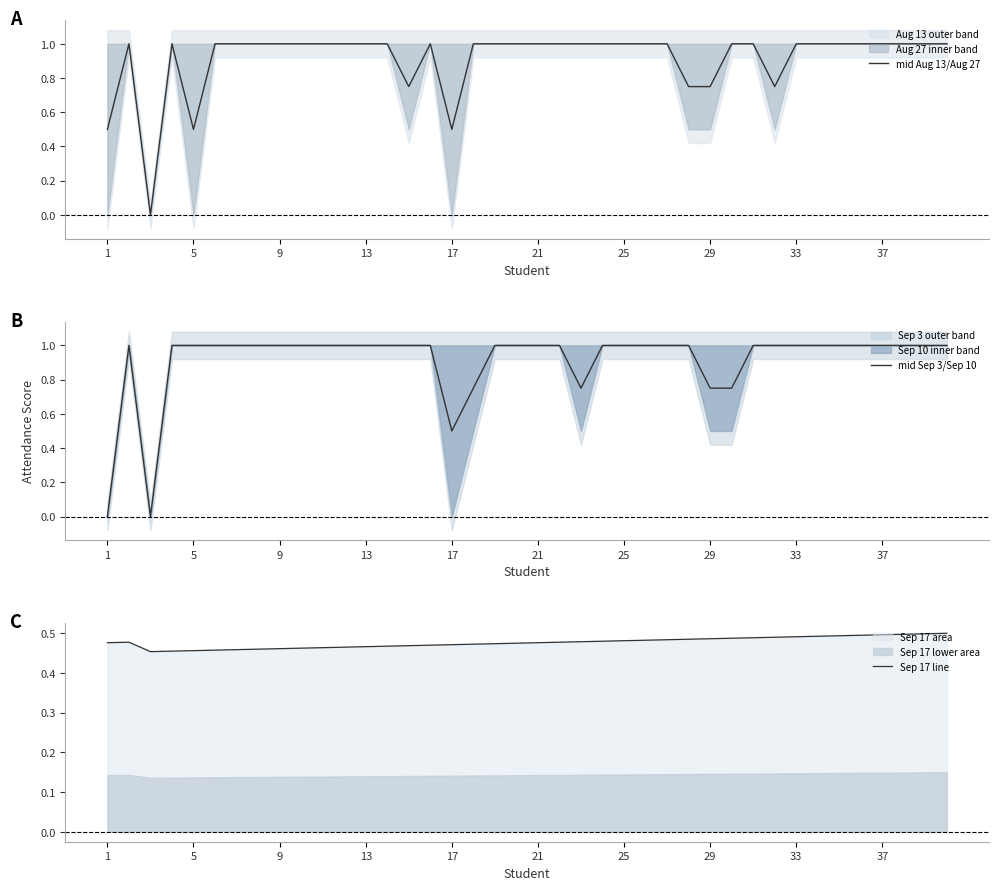

How many lines are shown in the chart?

3